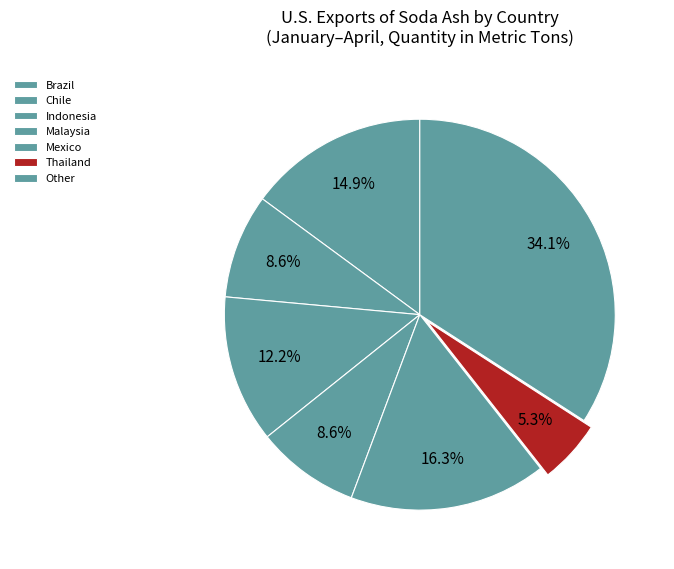

How many slices are in this pie chart?

7